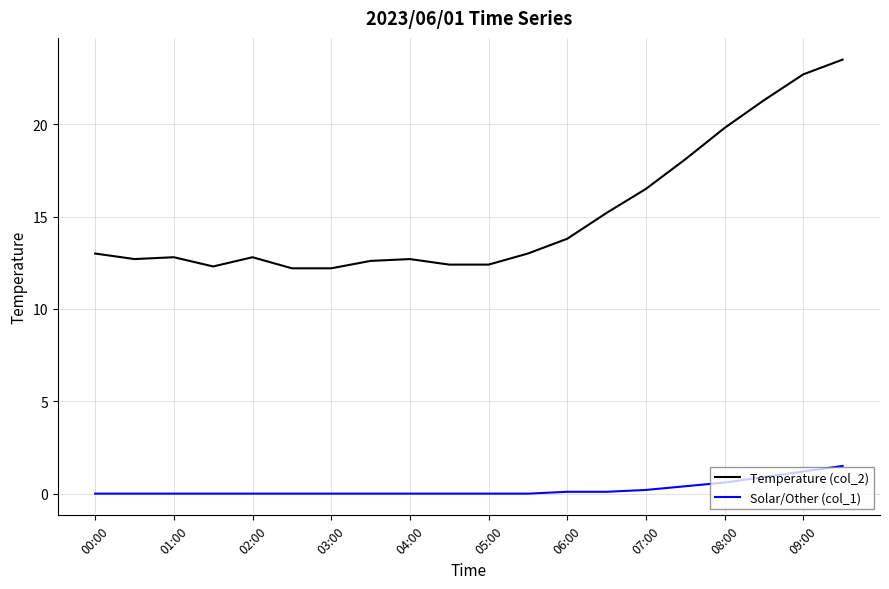

True or false: Temperature (col_2) has more than 1 points higher than both neighbors.

True